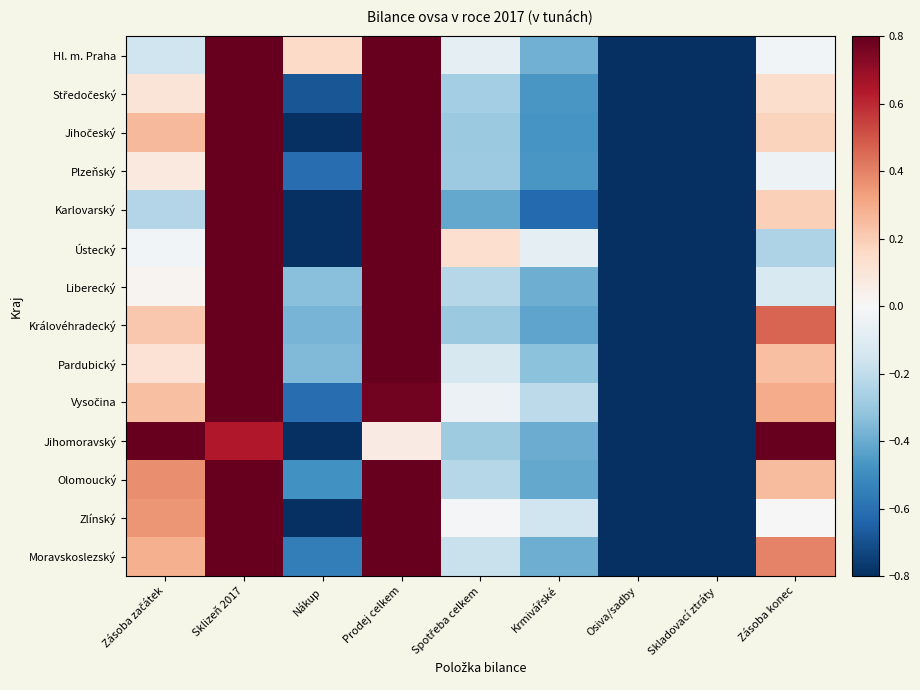

Between Zásoba začátek and Krmivářské, which series saw the biggest shift?

Jihomoravský